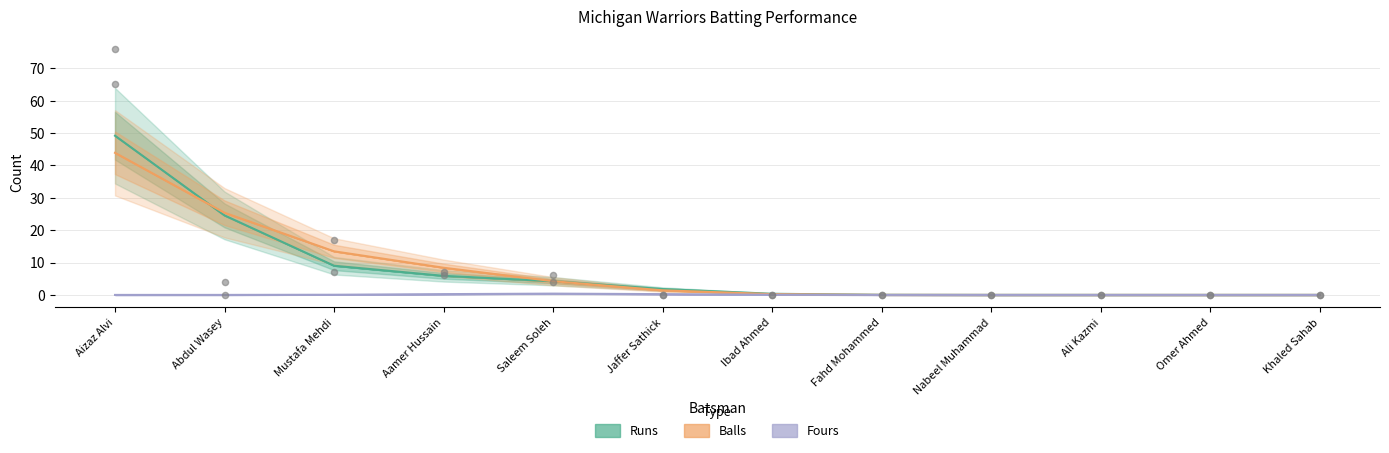

Is the value of Runs at Ali Kazmi greater than the value of Balls at Khaled Sahab?

No